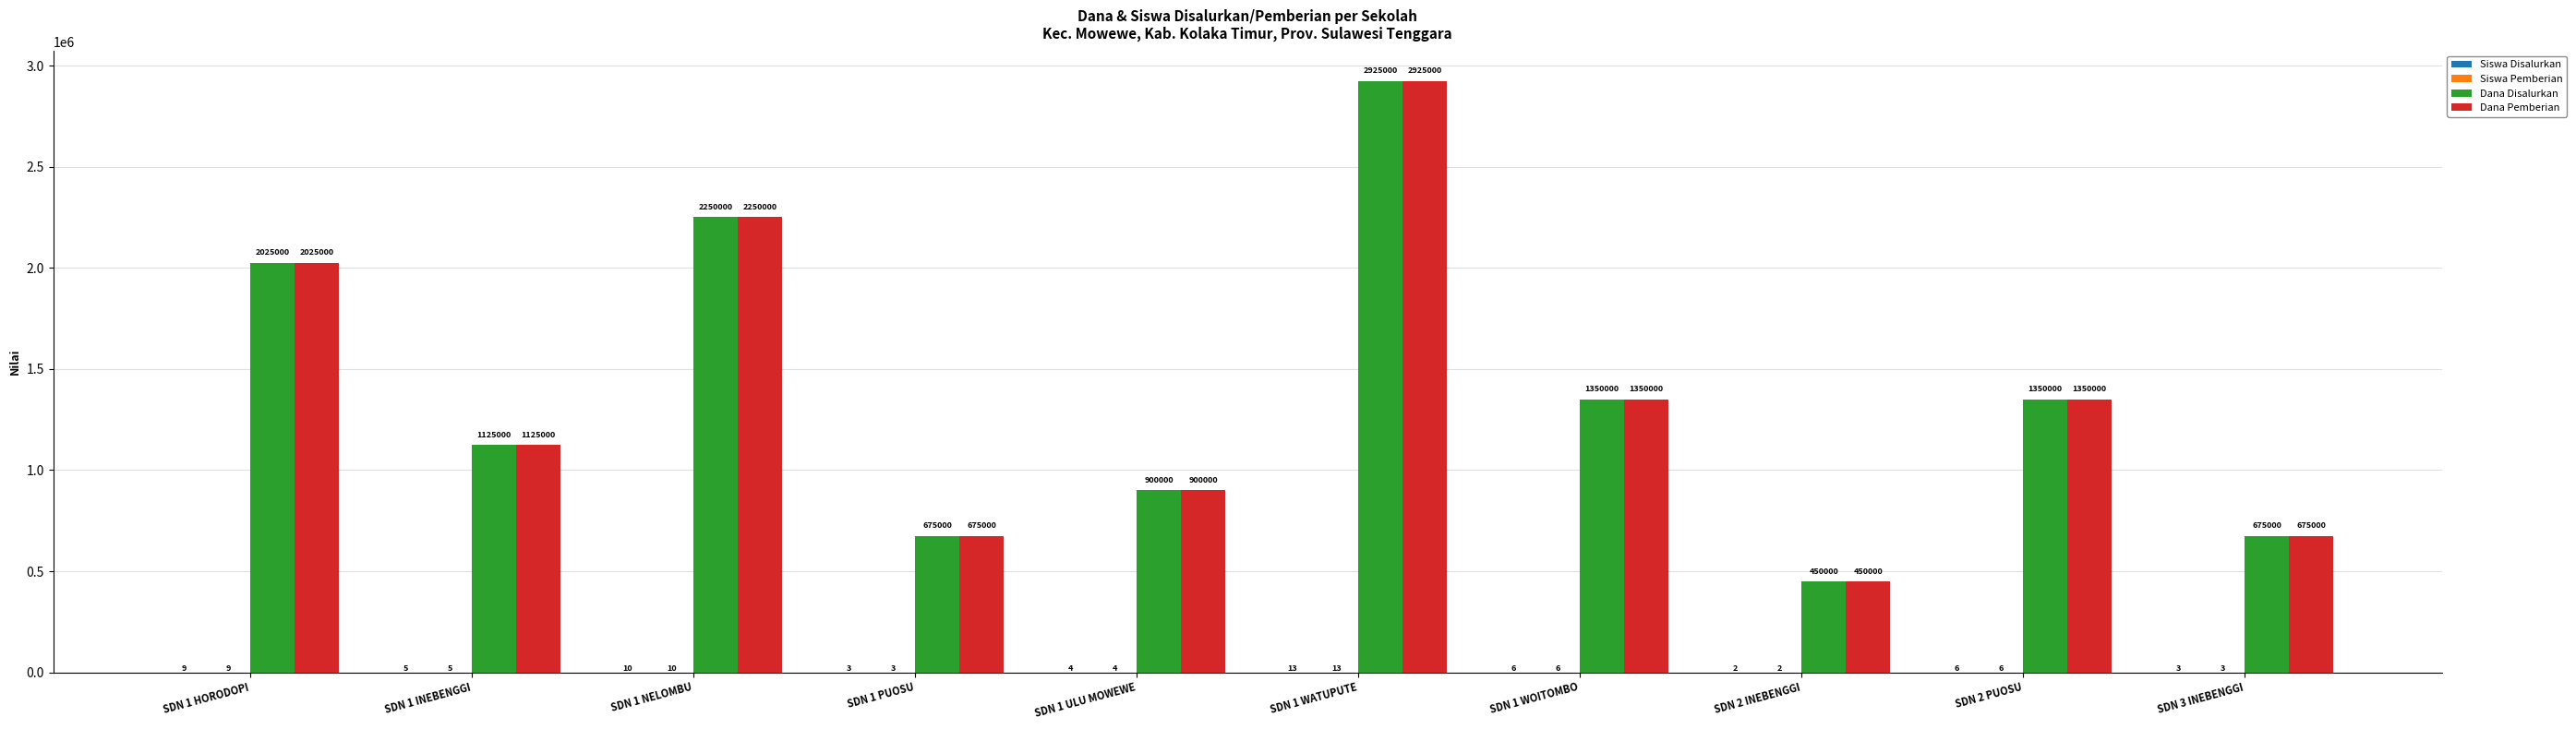

The Dana Disalurkan series shows 2416952 at SDN 1 WOITOMBO. True or false?

False